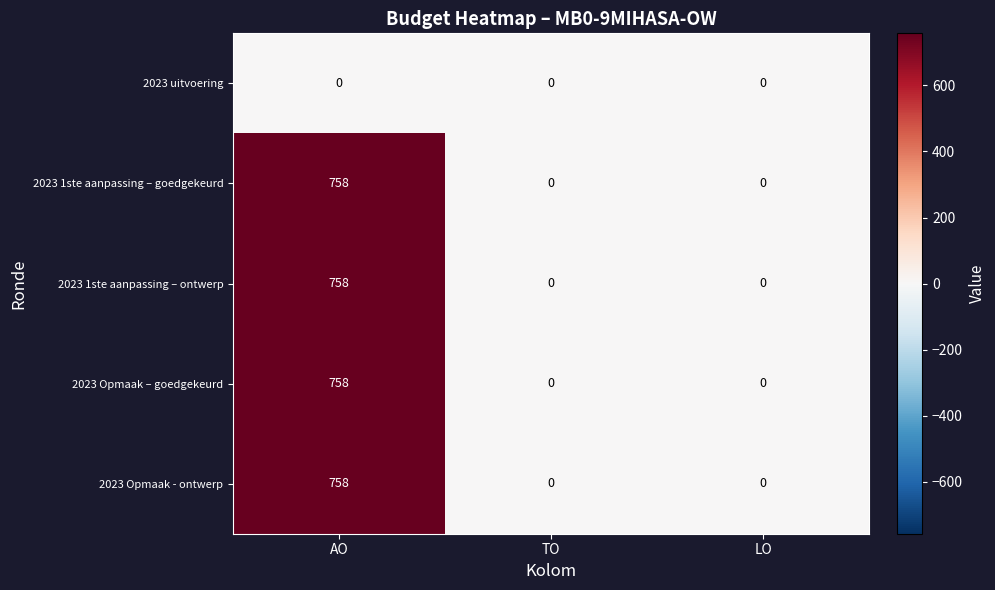

What is the greatest value displayed?

758